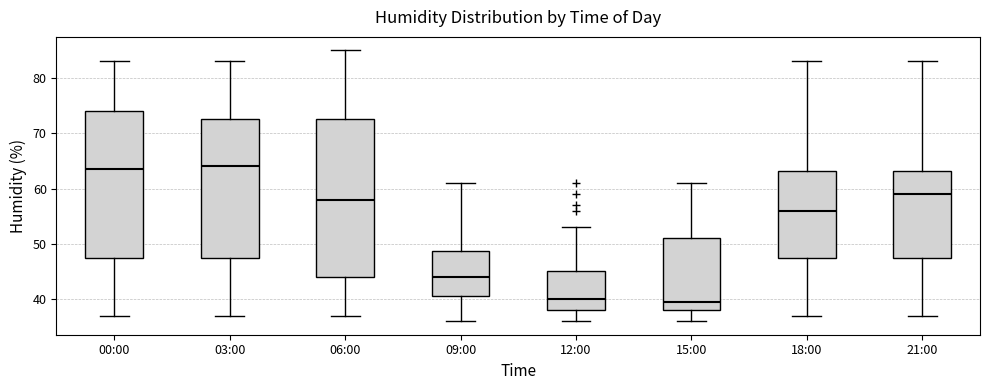

Reading left to right, read every box against the y-axis: the position of its median line, the range the box covers, and the ends of its whiskers. The values are not printed on the chart, so give them approximately, as read against the axis.

00:00: median 64, box 48 to 74, whiskers 37 to 83
03:00: median 64, box 48 to 73, whiskers 37 to 83
06:00: median 58, box 44 to 73, whiskers 37 to 85
09:00: median 44, box 41 to 49, whiskers 36 to 61
12:00: median 40, box 38 to 45, whiskers 36 to 53
15:00: median 40, box 38 to 51, whiskers 36 to 61
18:00: median 56, box 48 to 63, whiskers 37 to 83
21:00: median 59, box 48 to 63, whiskers 37 to 83